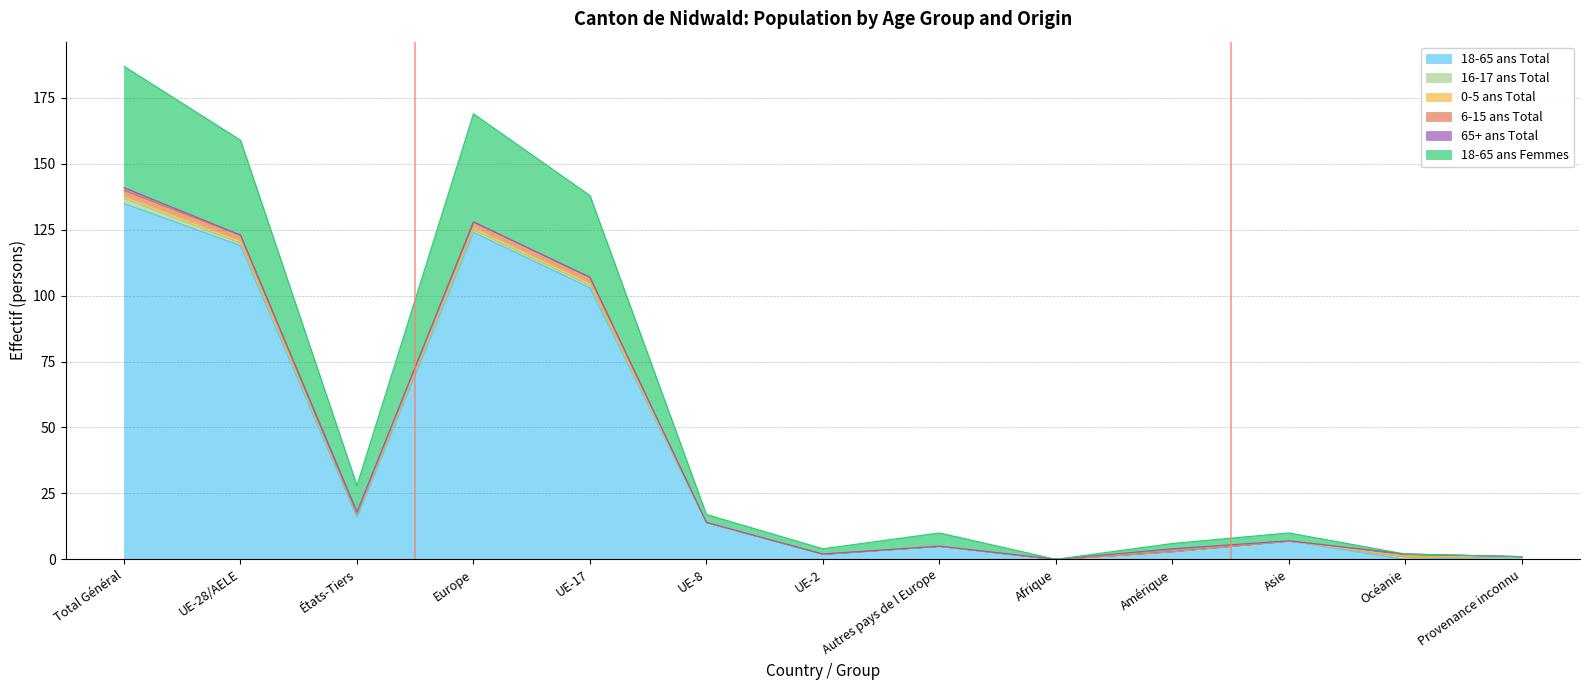

What is the label of the 13th point from the right?

Total Général